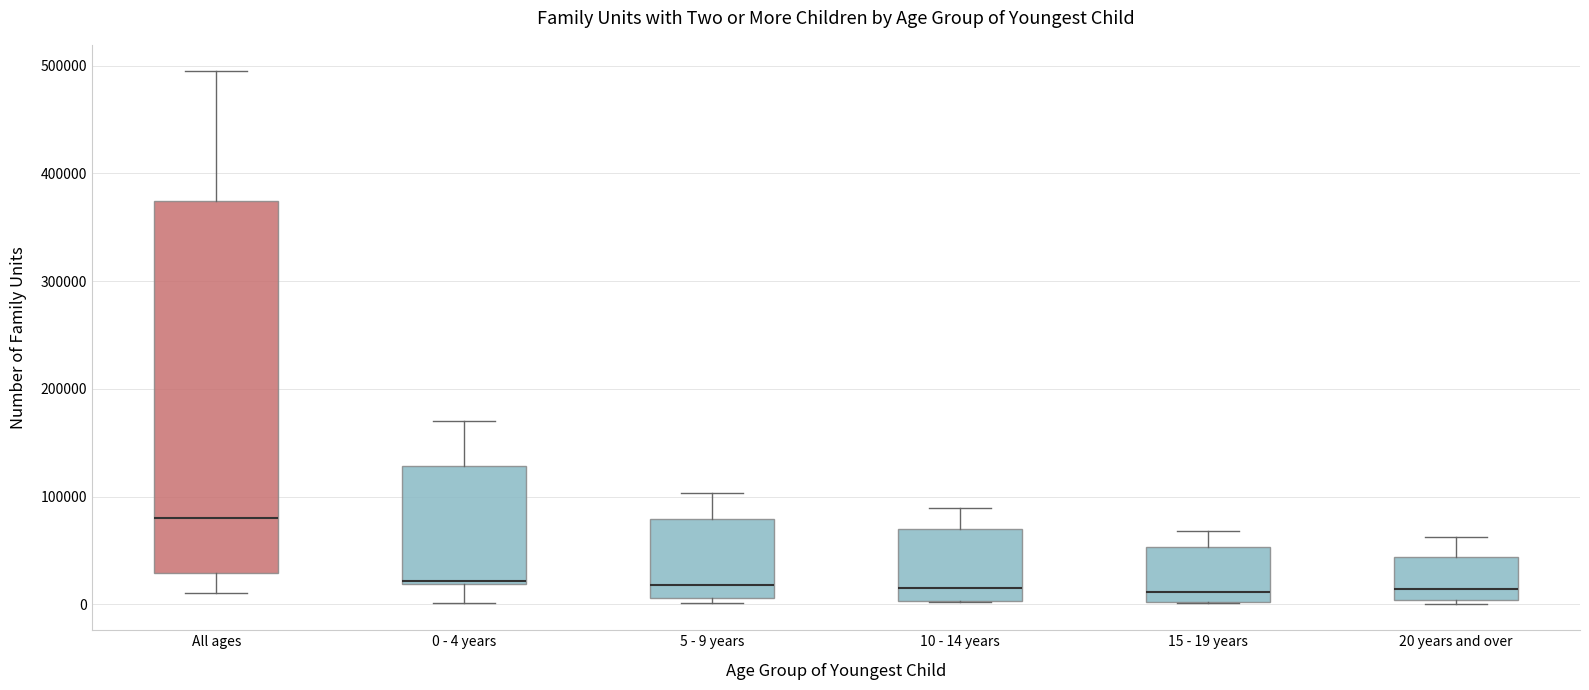

Comparing the boxes themselves (not the whiskers), which one is the tallest?

All ages